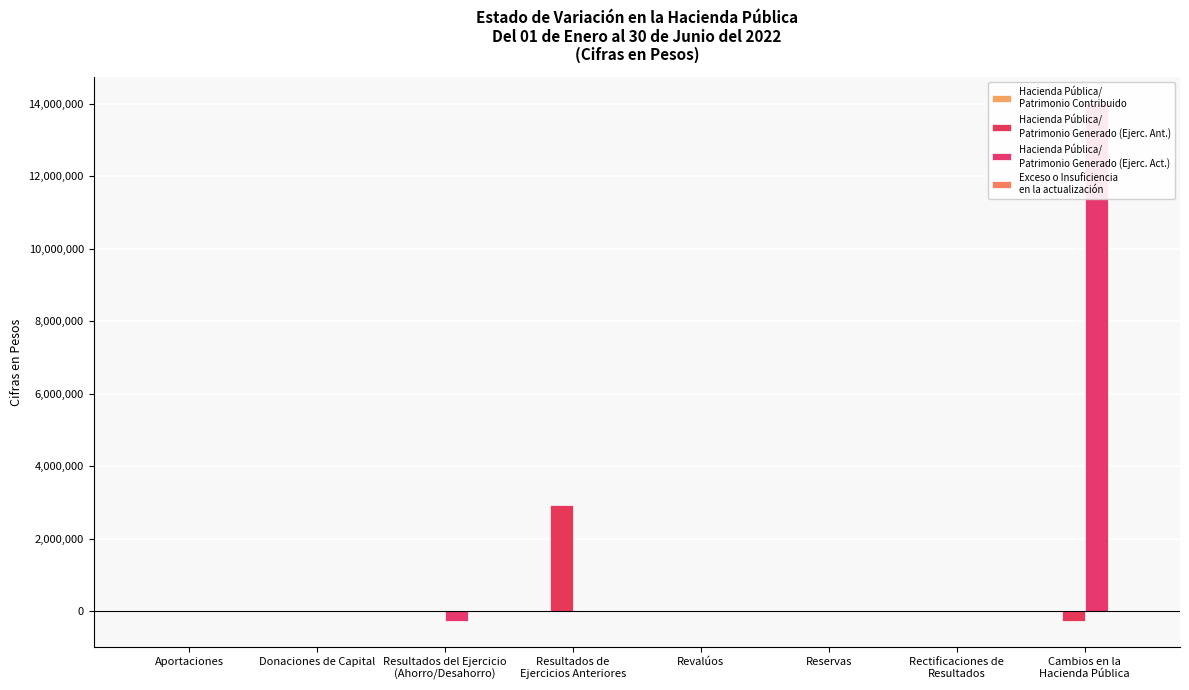

At how many categories does at least one series exceed 7150307?

1